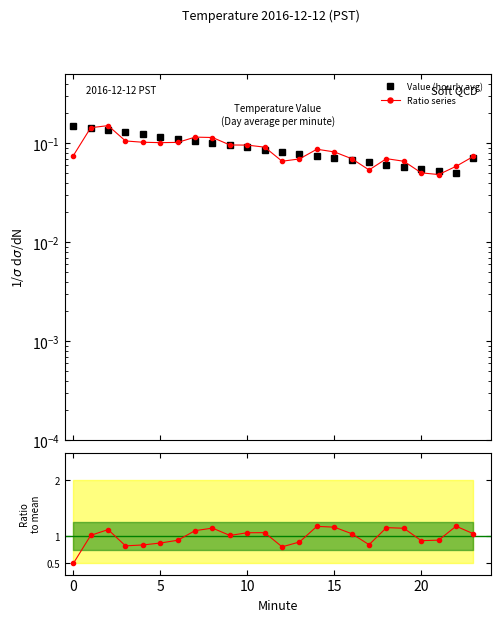

What is the maximum value for Ratio?

1.2